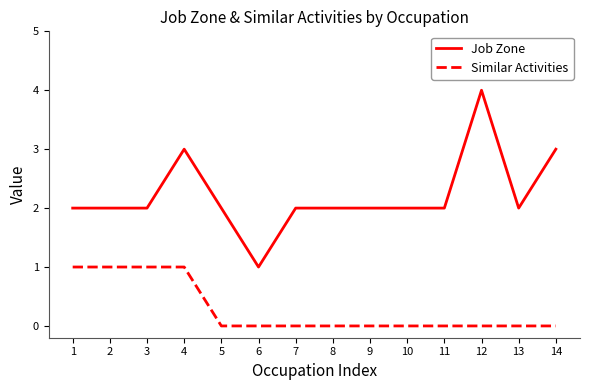

What is the total value across all series at 14?

3